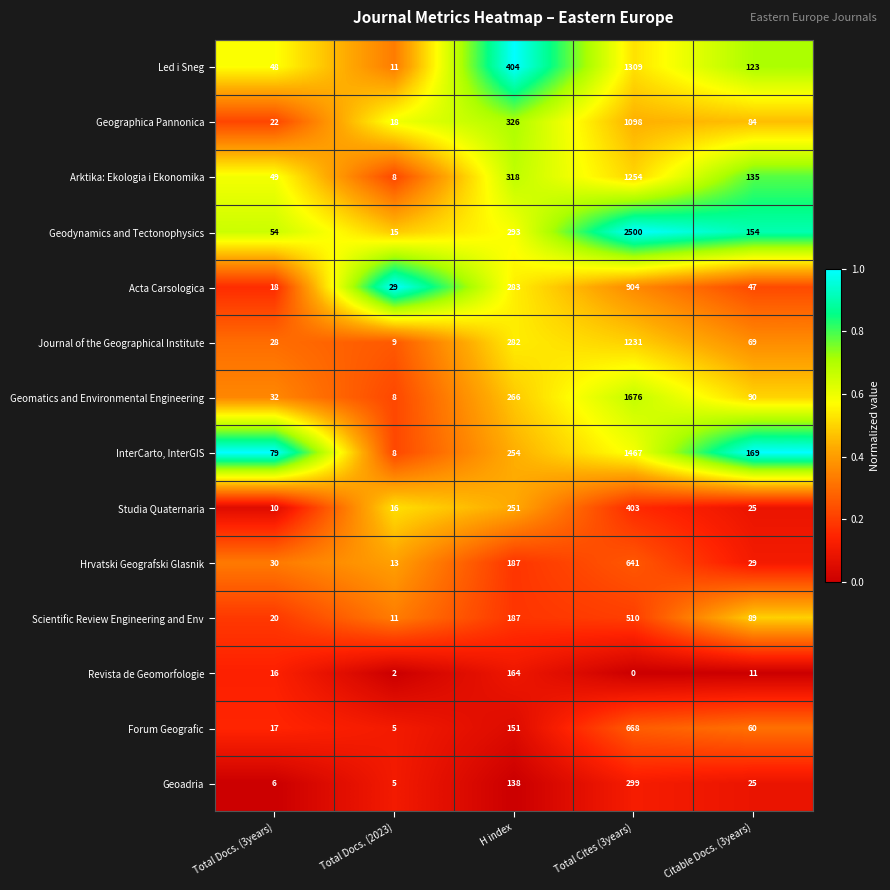

What is the total value across all series at Total Docs. (3years)?

429